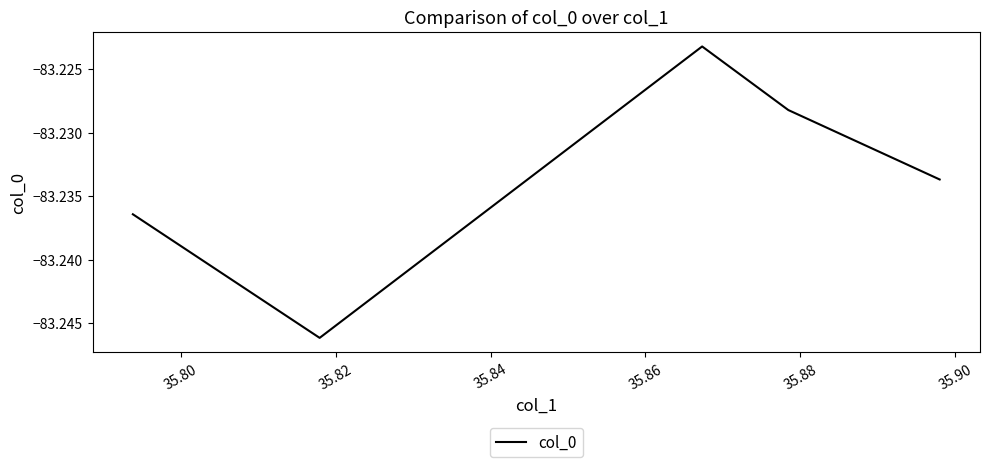

True or false: the data has more than 2 interior local peaks.

False